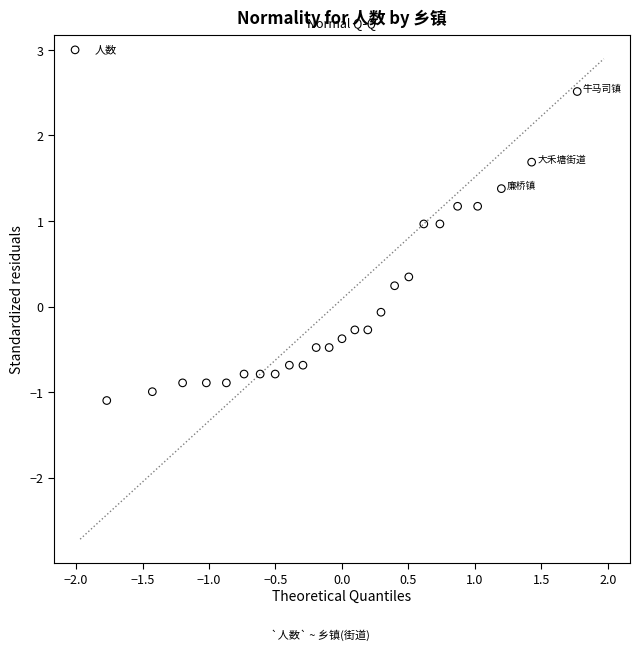

What is the range of X values (max minus min)?

3.5